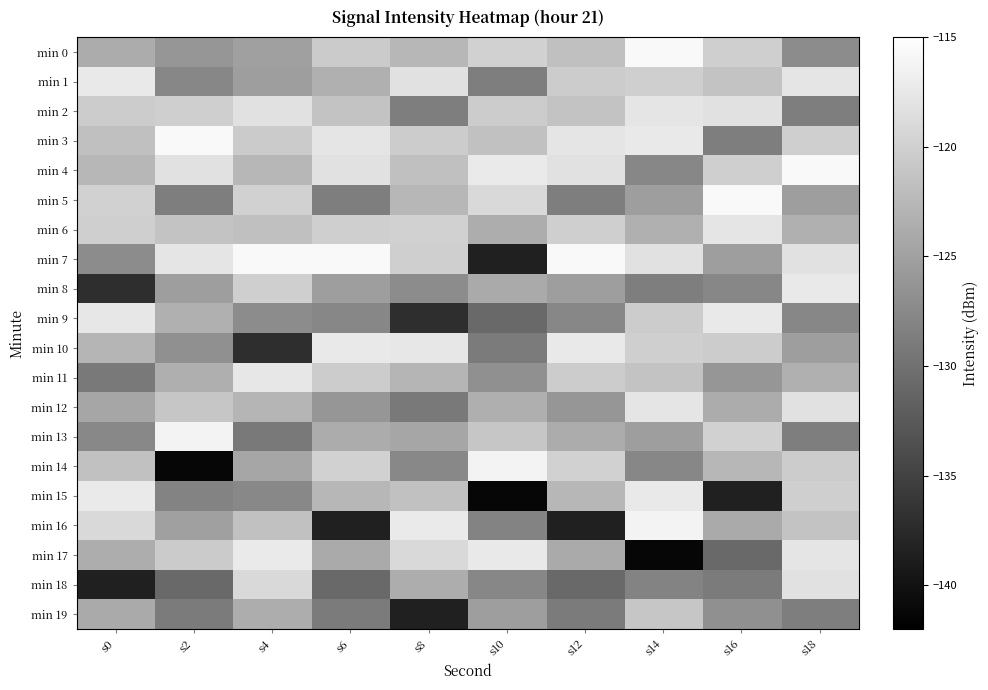

What is the spread (max minus min) of values at s2?

25.6